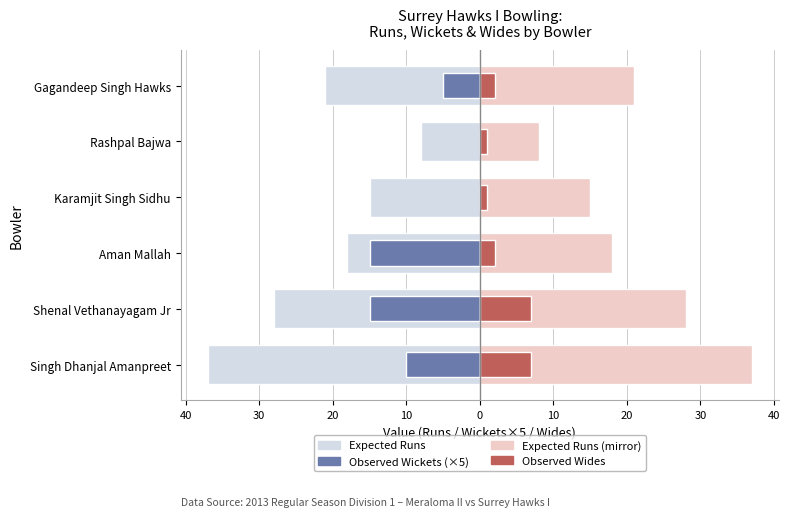

What is the sum of all Runs (left) values?

-127